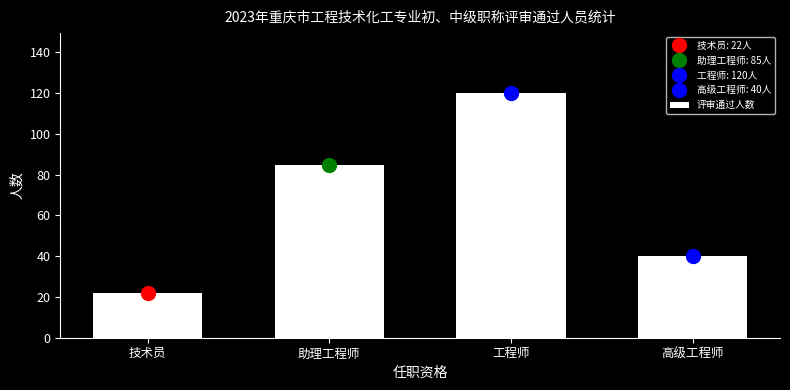

How many data points are less than 85?

2